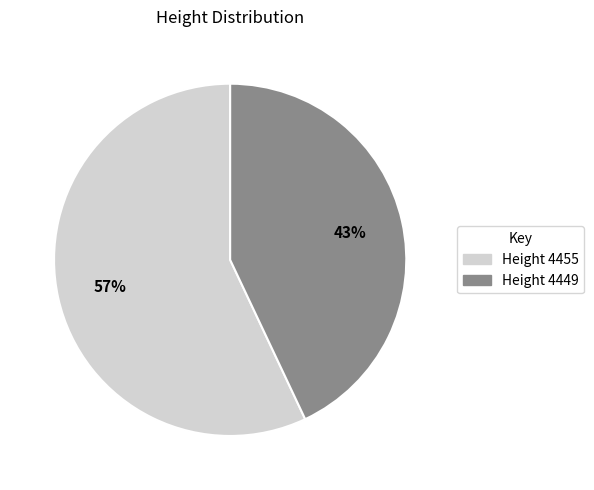

To the nearest percent, what is the average slice percentage?

50%